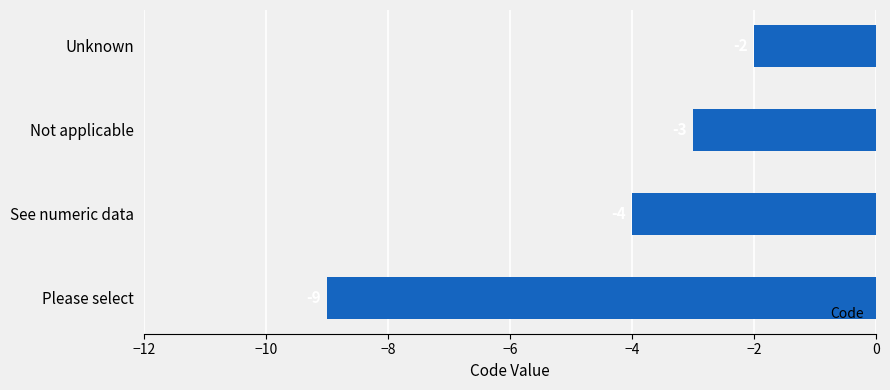

List the labels in order of value, largest first.

Unknown, Not applicable, See numeric data, Please select